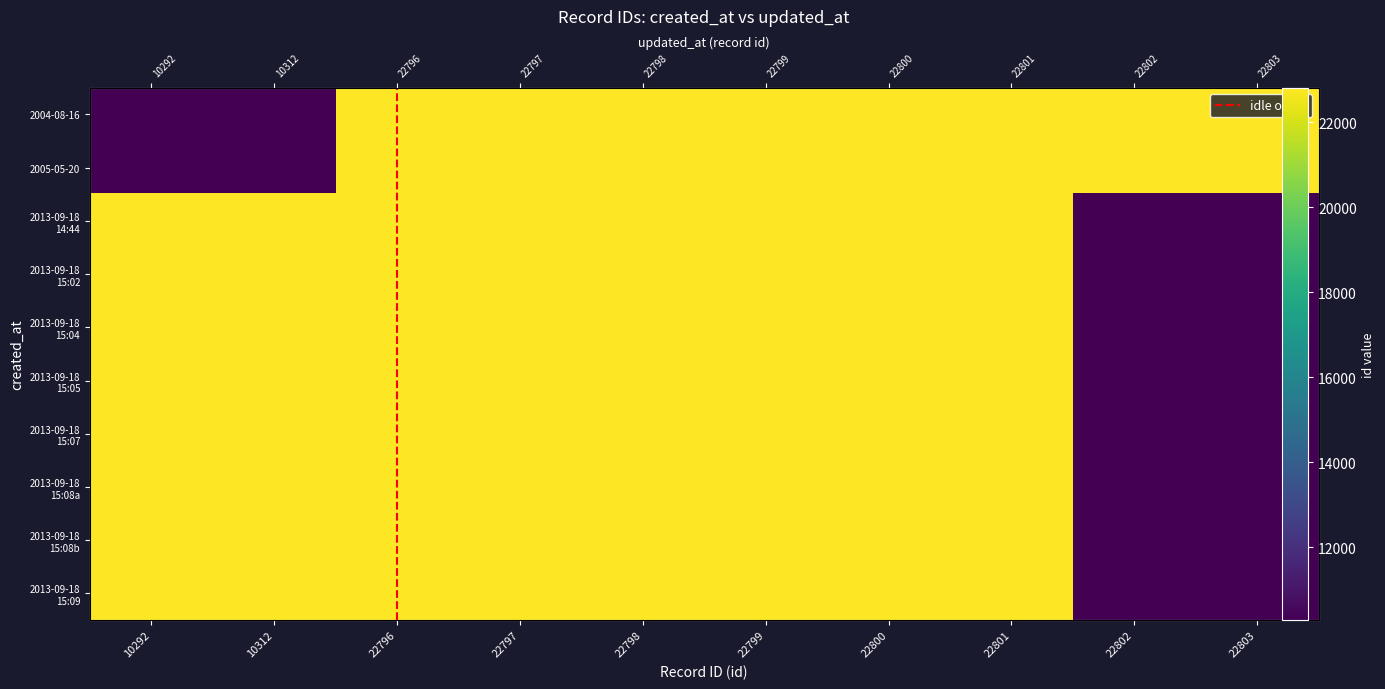

Rank the series at 22801 from highest to lowest value.

2013-09-18_1444, 2013-09-18_1502, 2004-08-16, 2013-09-18_1508b, 2005-05-20, 2013-09-18_1507, 2013-09-18_1508a, 2013-09-18_1509, 2013-09-18_1504, 2013-09-18_1505